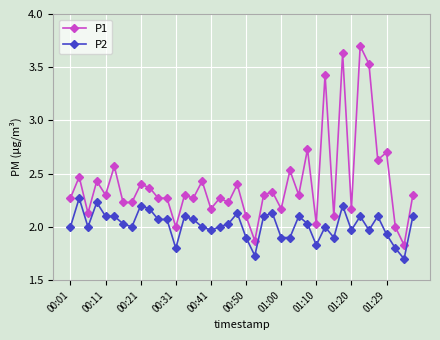

What is the difference between the second highest and minimum values in the P2 series?

0.5